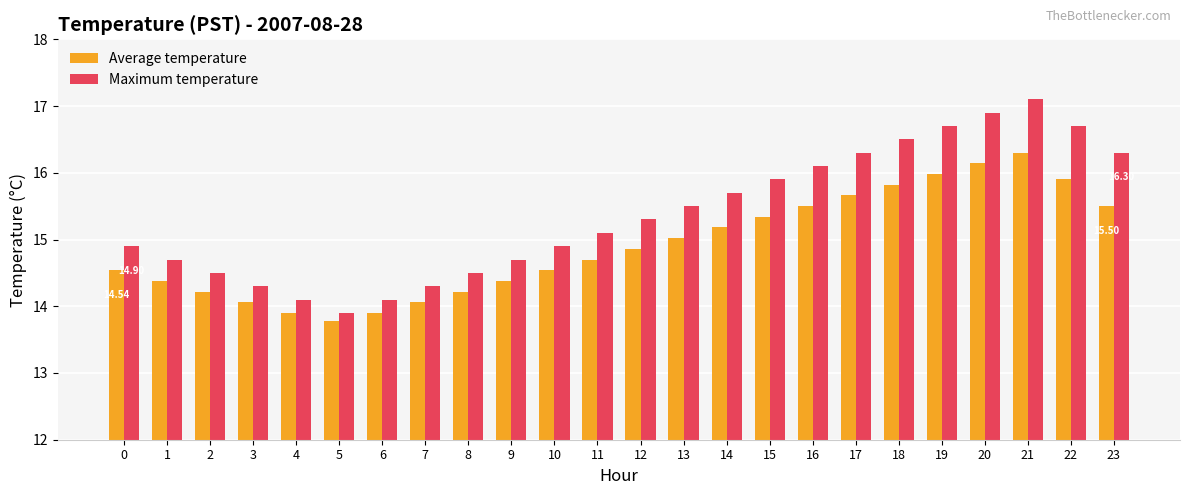

What is the difference between the Average temperature values at 4 and 14?

1.3